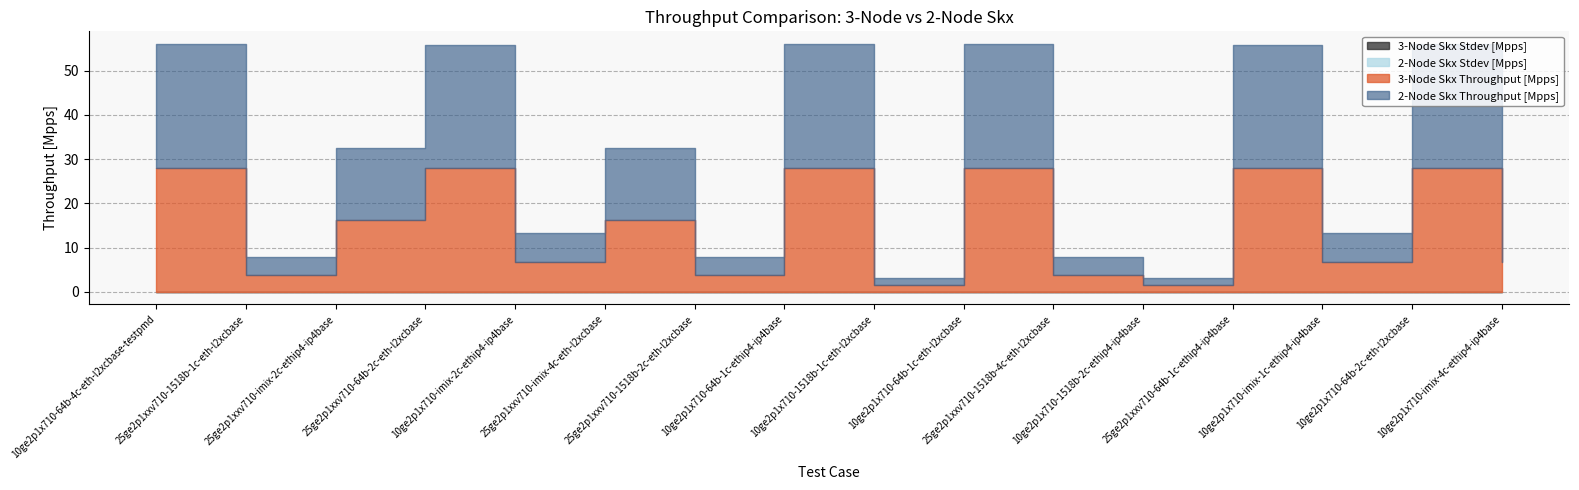

How many lines are shown in the chart?

4